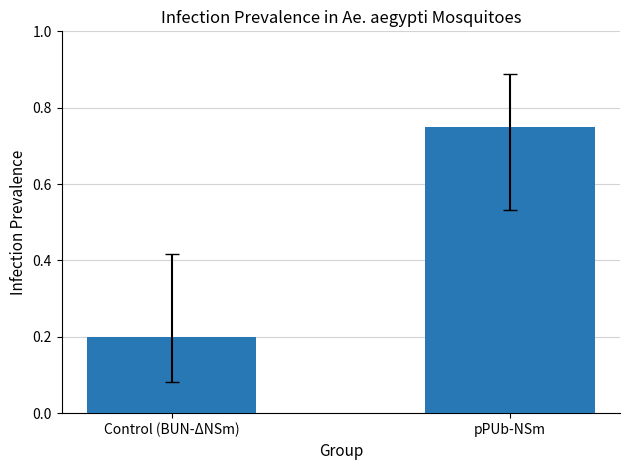

What is the value of the 1st bar from the left?

0.2